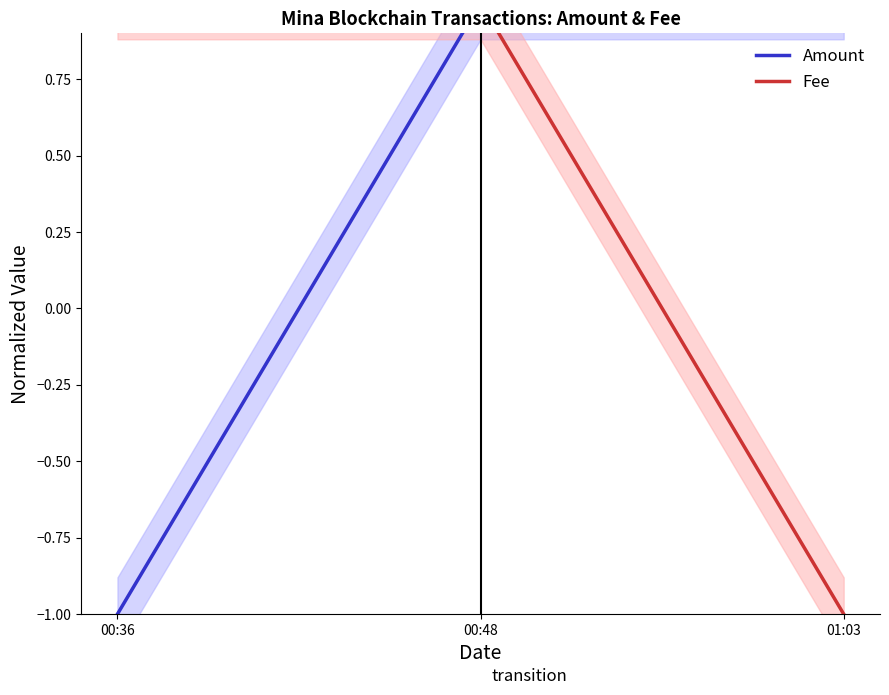

Which series has the largest range (max minus min)?

Amount